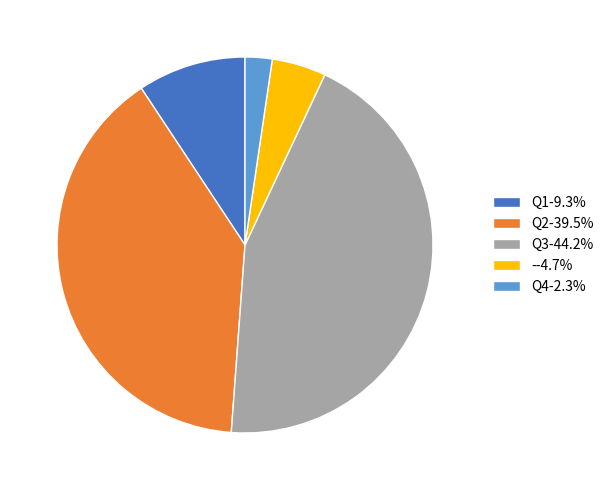

Do - and Q2 together represent more than half of the pie?

No